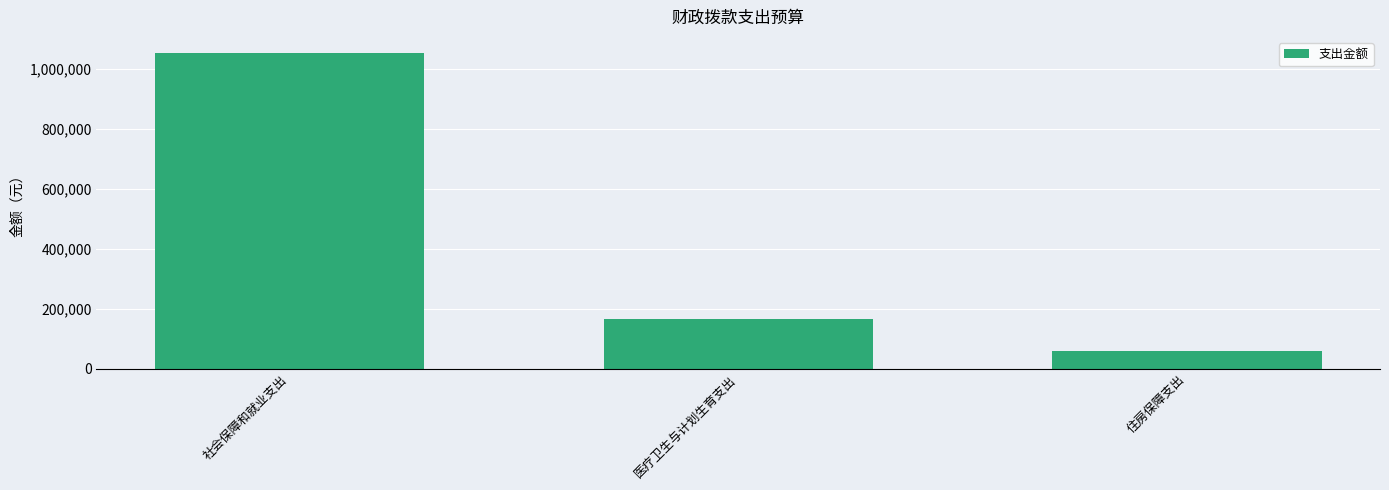

List the labels in order of value, smallest first.

住房保障支出, 医疗卫生与计划生育支出, 社会保障和就业支出